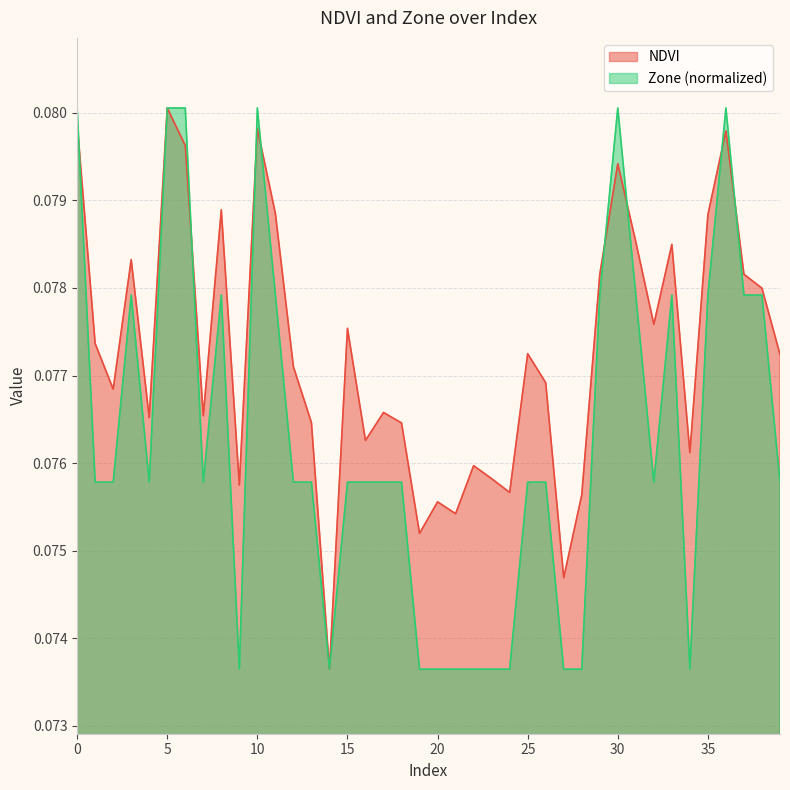

Rank the series by their average value, from highest to lowest.

NDVI, Zone (normalized)